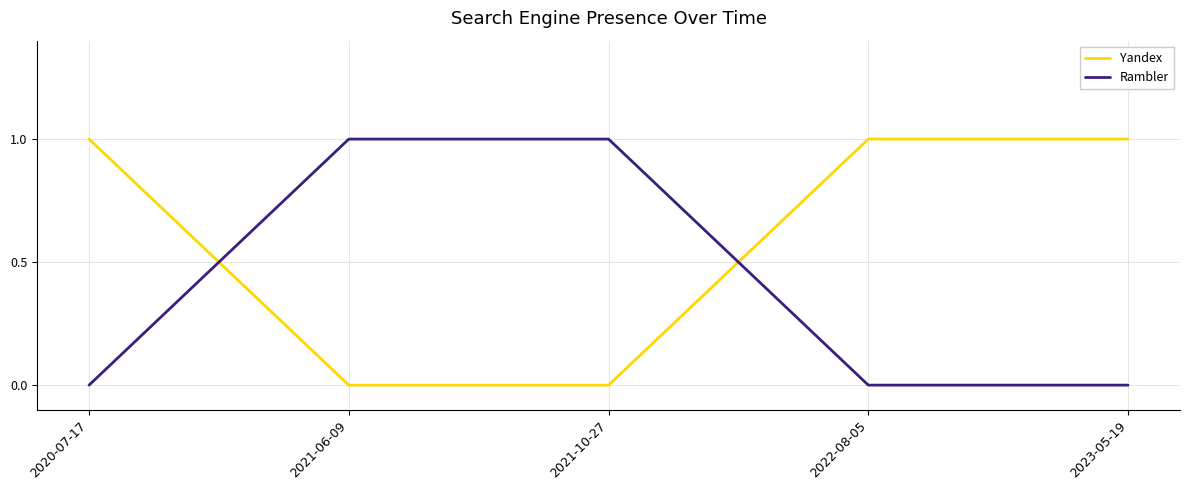

Rank the series at 2021-10-27 from lowest to highest value.

Yandex, Rambler